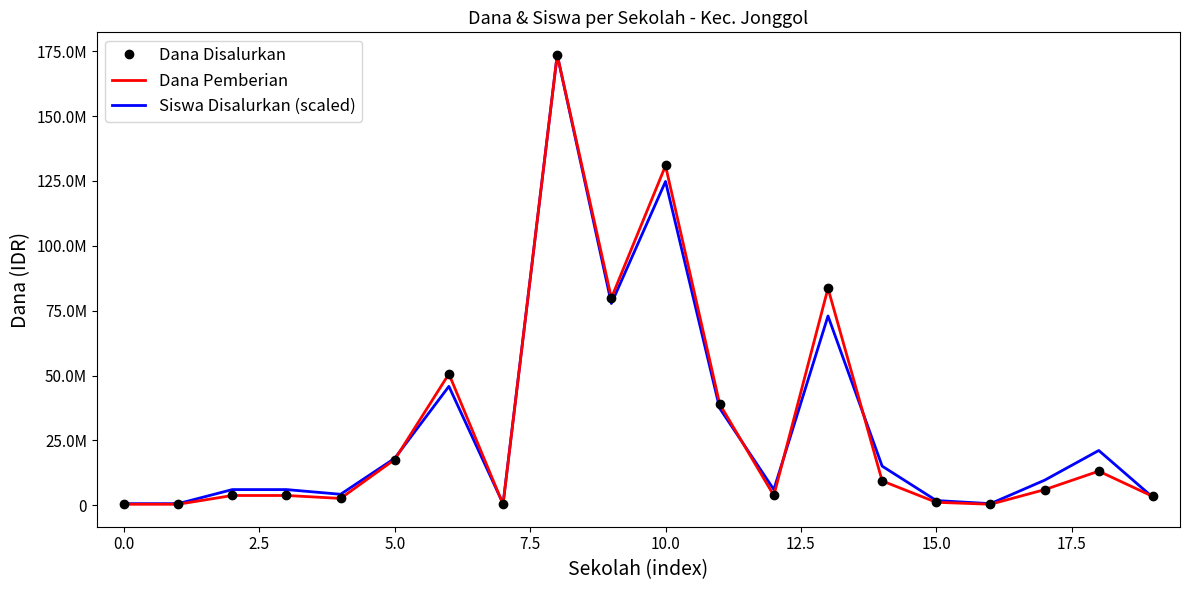

Which series has the largest total across all categories?

Siswa Disalurkan (scaled)